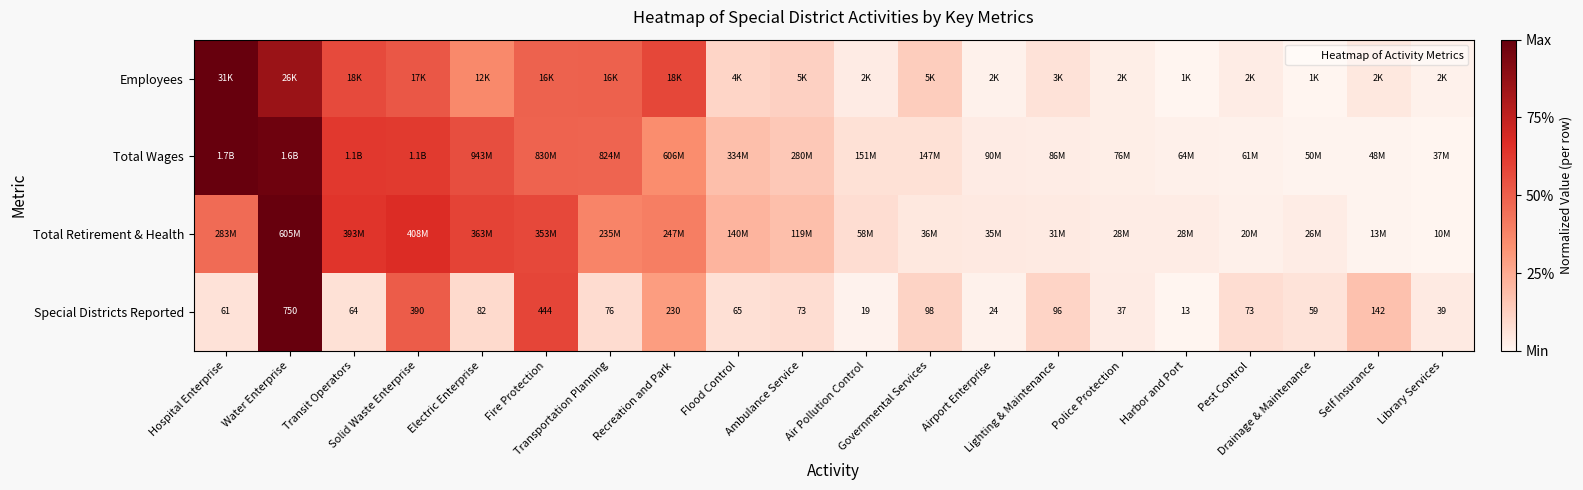

How many data points does each series have?

20